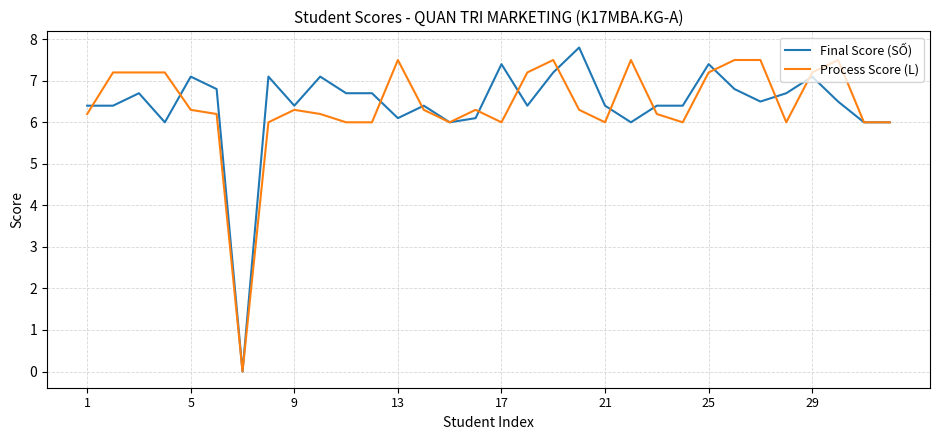

What is the sum of all Process Score (L) values?

204.5